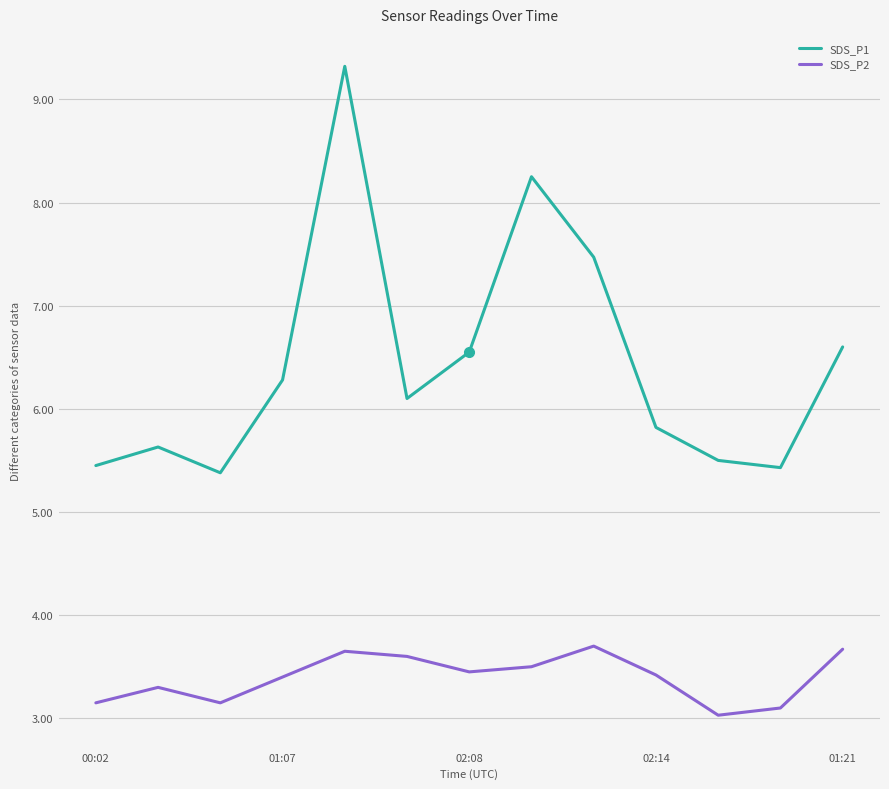

What is the difference between the maximum and minimum values in the SDS_P2 series?

0.7